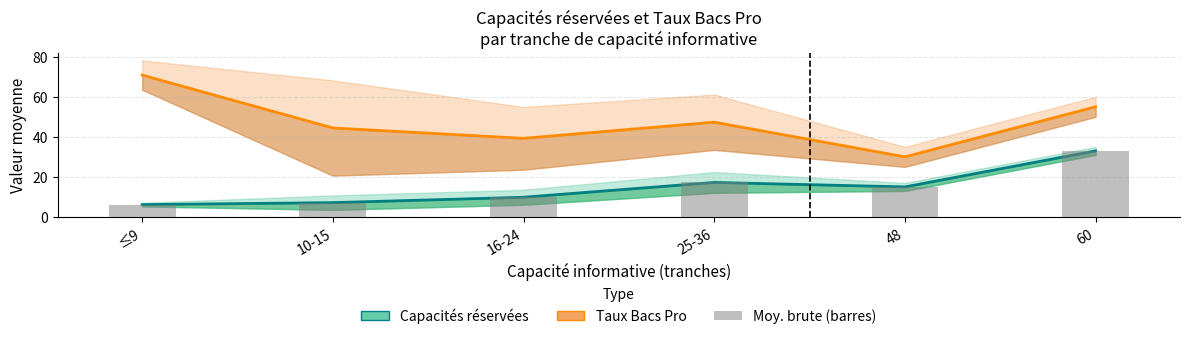

The value of Capacités réservées (moy.) at 60 is 33.0. True or false?

True